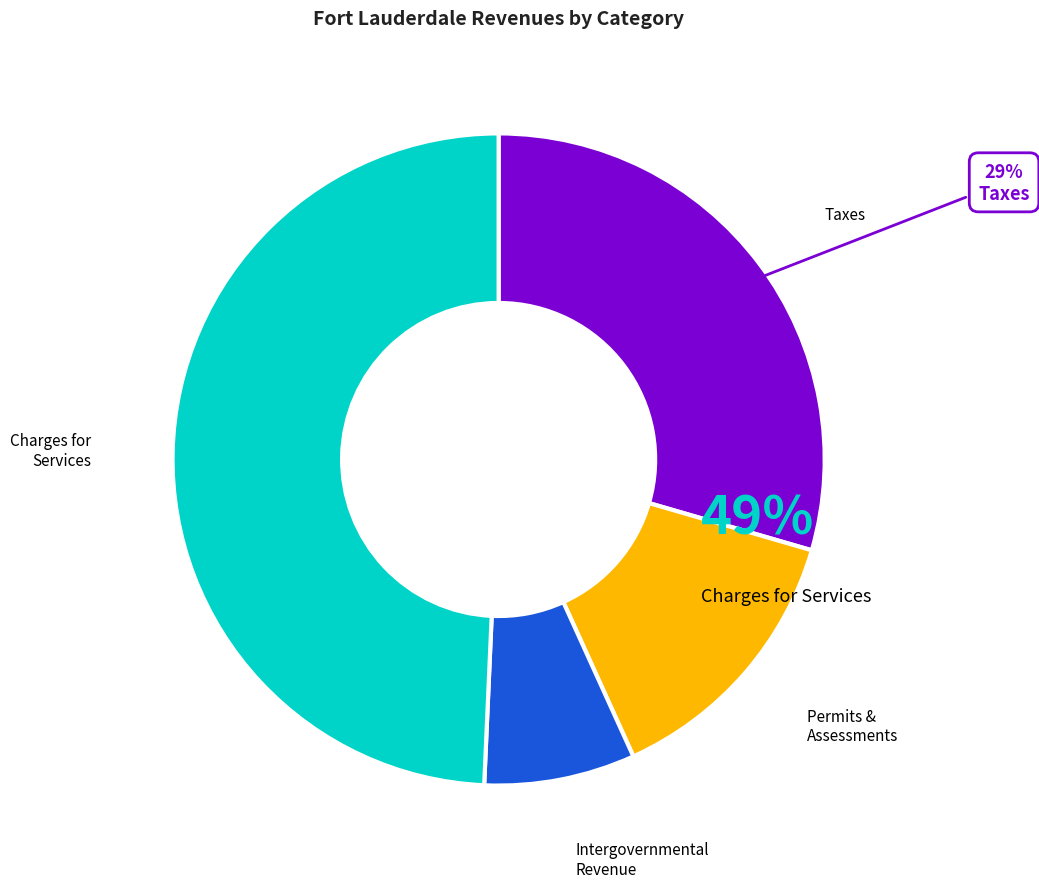

Combined, what portion of the pie is Charges for Services and Intergovernmental Revenue?

56.8%